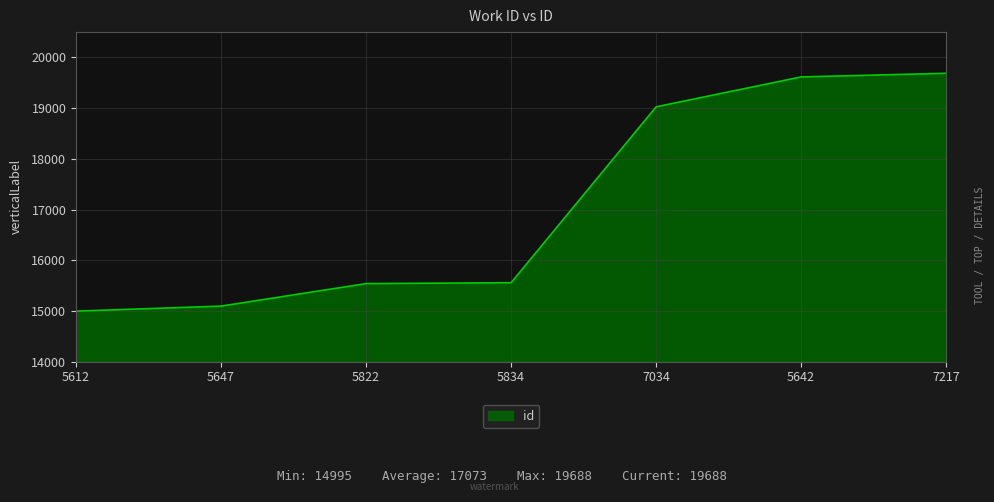

Which category has the lowest value across all series?

5612